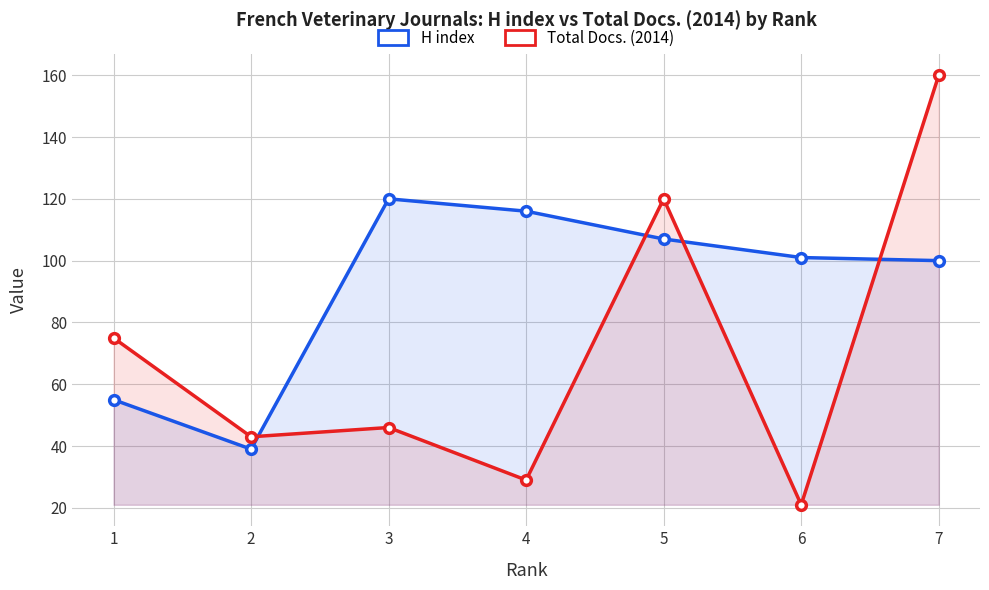

Between 4 and 5, which series saw the biggest shift?

Total Docs. (2014)